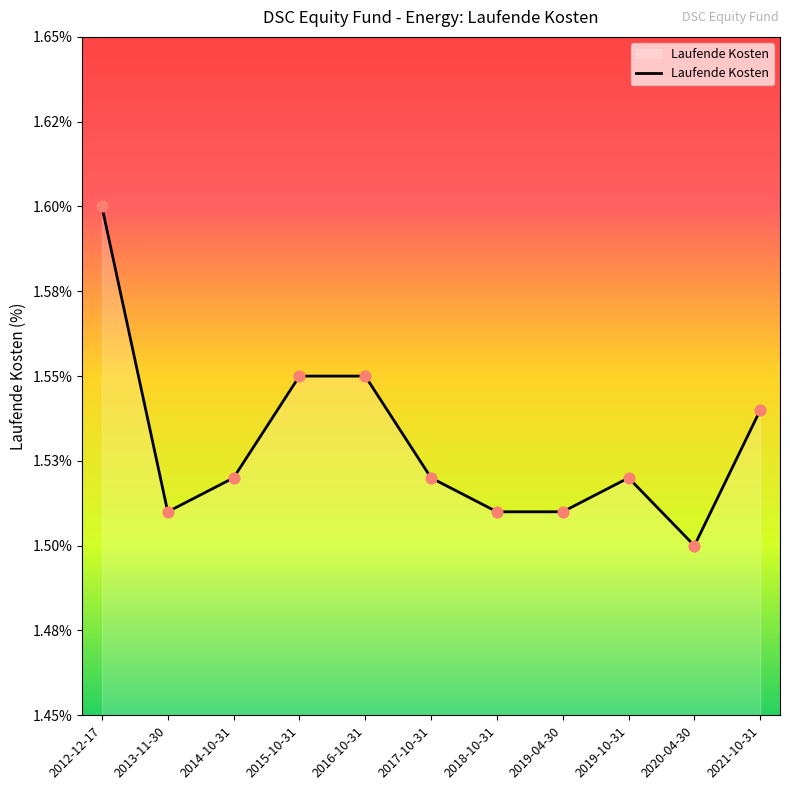

Which has a higher value, 2021-10-31 or 2018-10-31?

2021-10-31